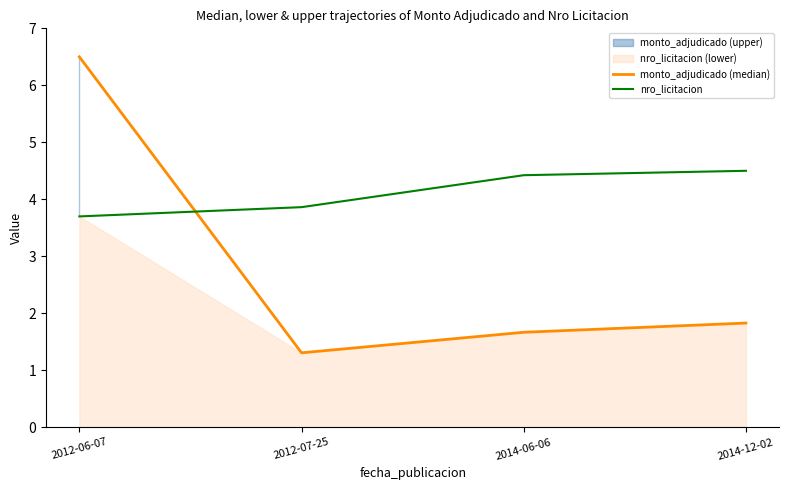

Which has a higher value, 2012-07-25 or 2014-06-06?

2014-06-06